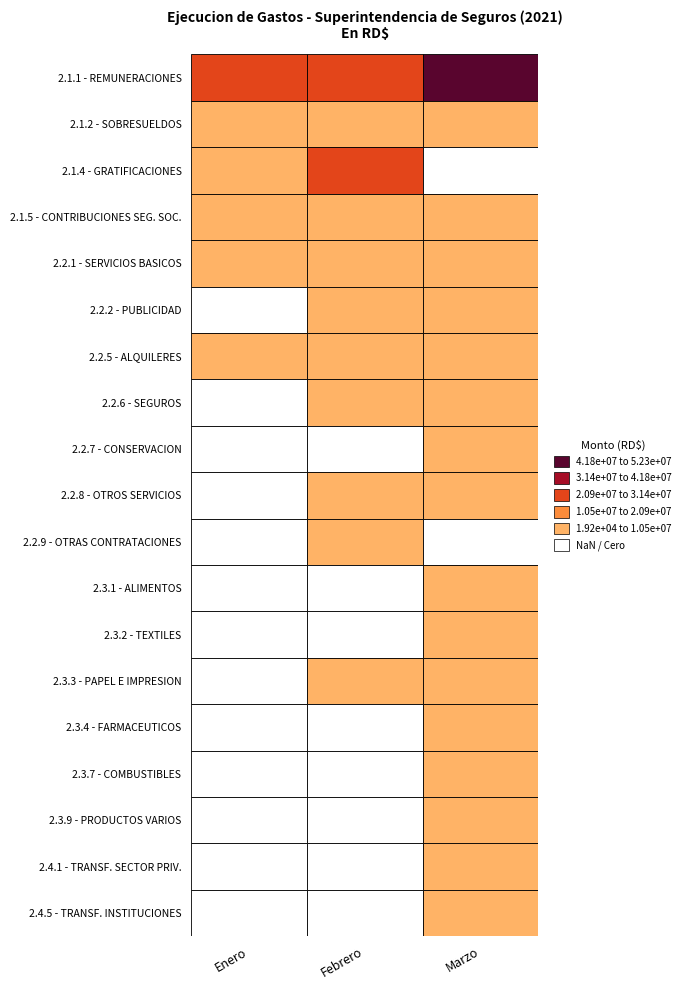

Rank the categories by 2.1.5 - CONTRIBUCIONES SEG. SOC. value from highest to lowest.

Enero, Marzo, Febrero